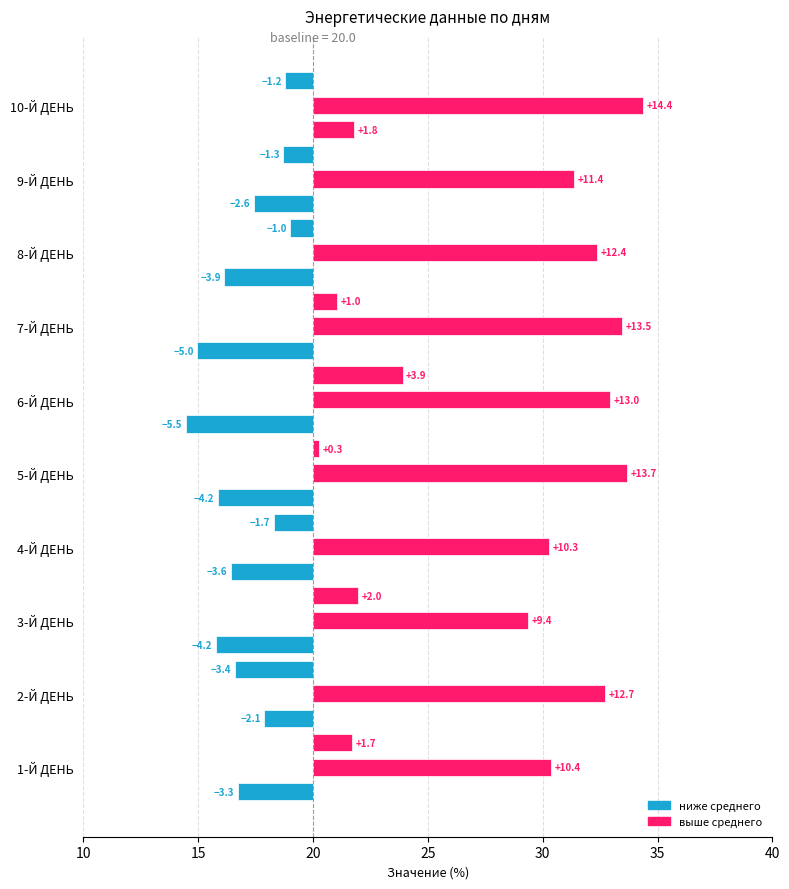

Count the number of data series in this chart.

3